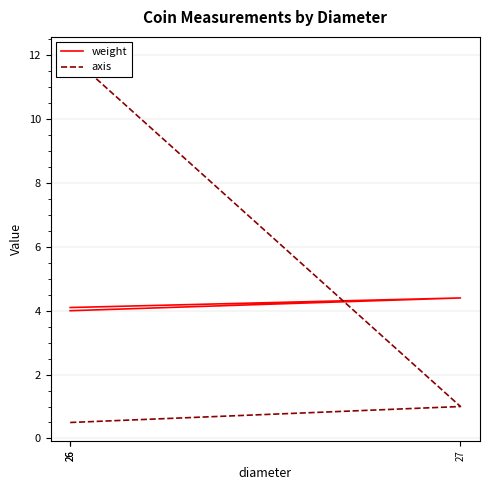

Rank the categories by weight value from lowest to highest.

26, 26, 27